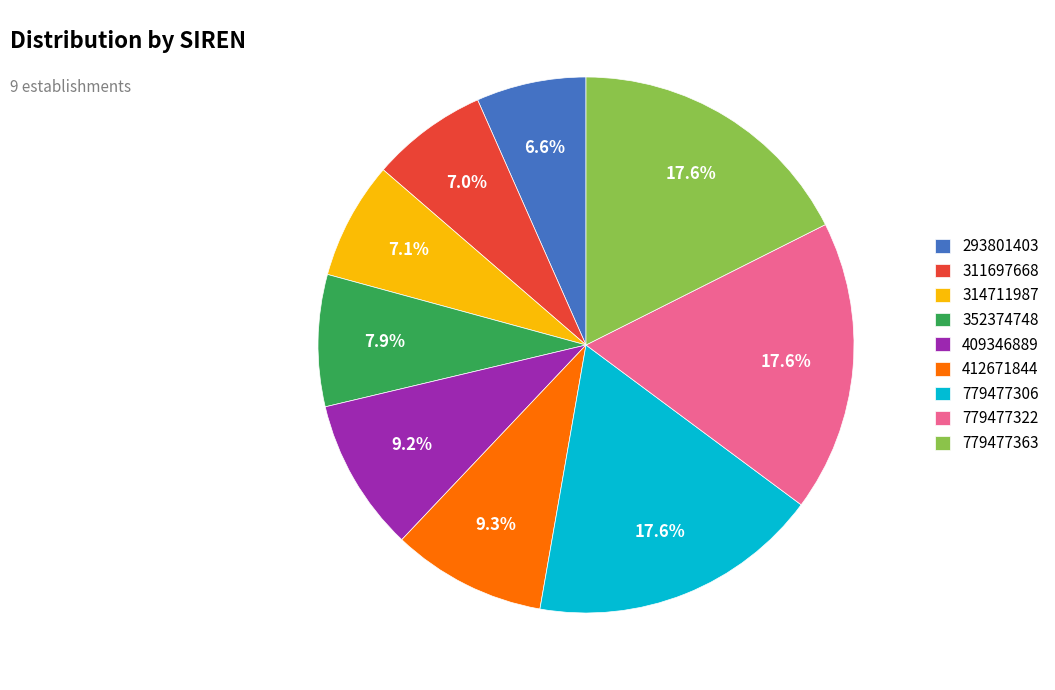

What is the ratio of the value at 779477322 to the value at 779477306?

1.0